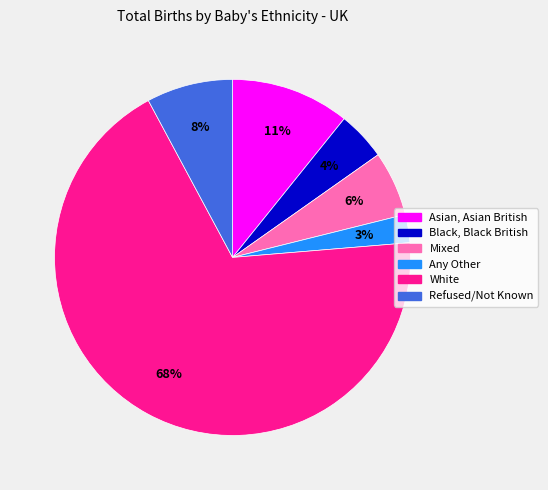

Is it true that Refused/Not Known is 8% of the pie?

True